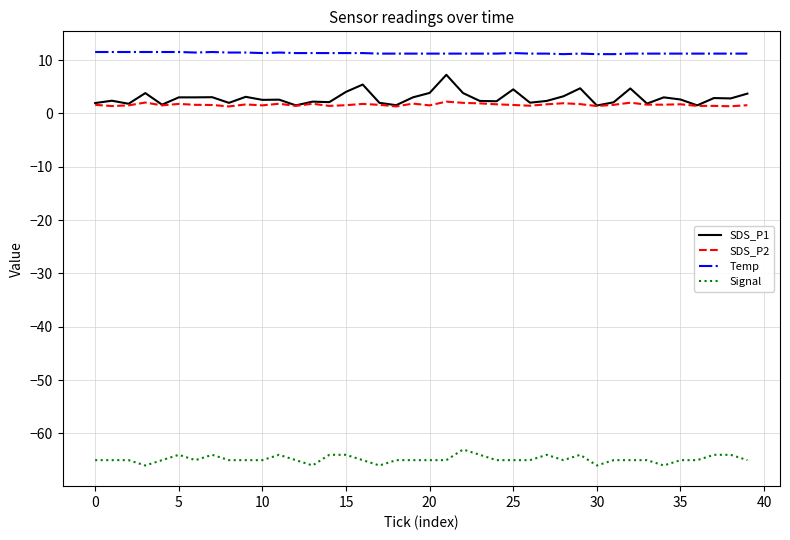

True or false: SDS_P1 and Temp cross at least once.

False